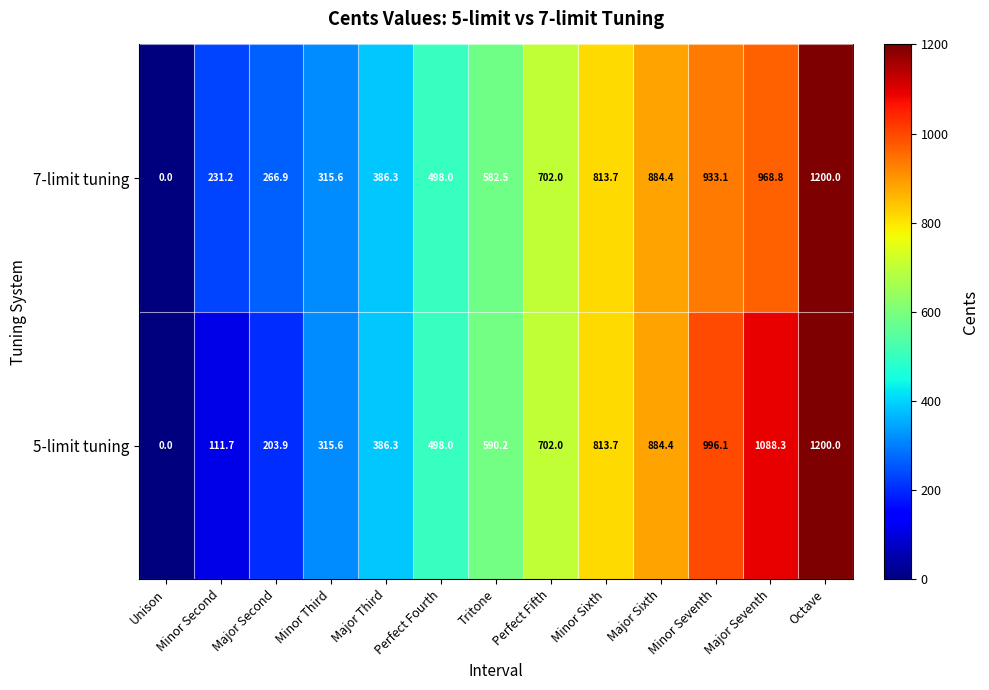

Where is 7-limit tuning nearest to the value 600?

Tritone